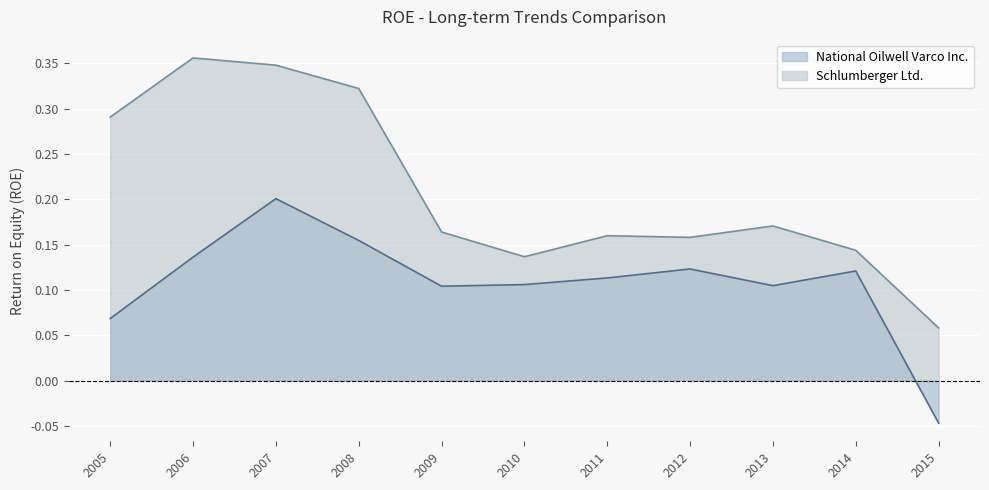

Rank the series at 2011 from highest to lowest value.

Schlumberger Ltd., National Oilwell Varco Inc.